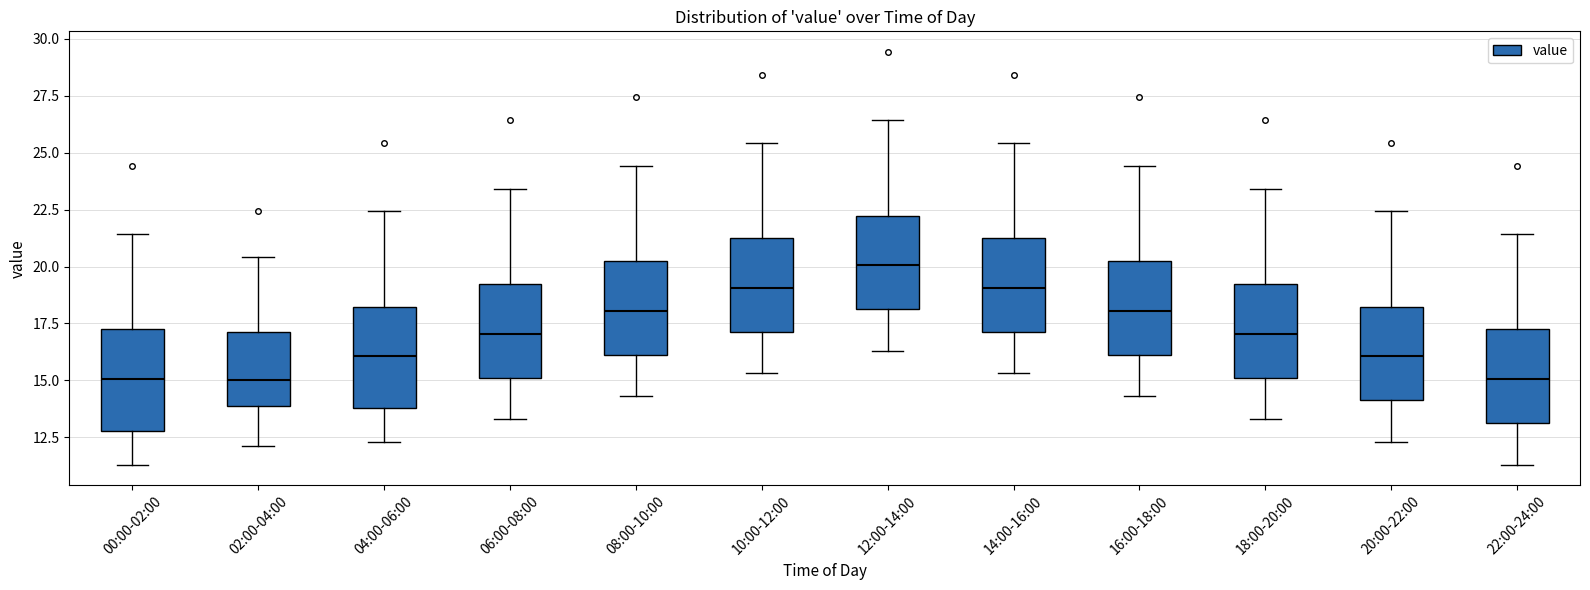

Which box's median line is the highest?

12:00-14:00